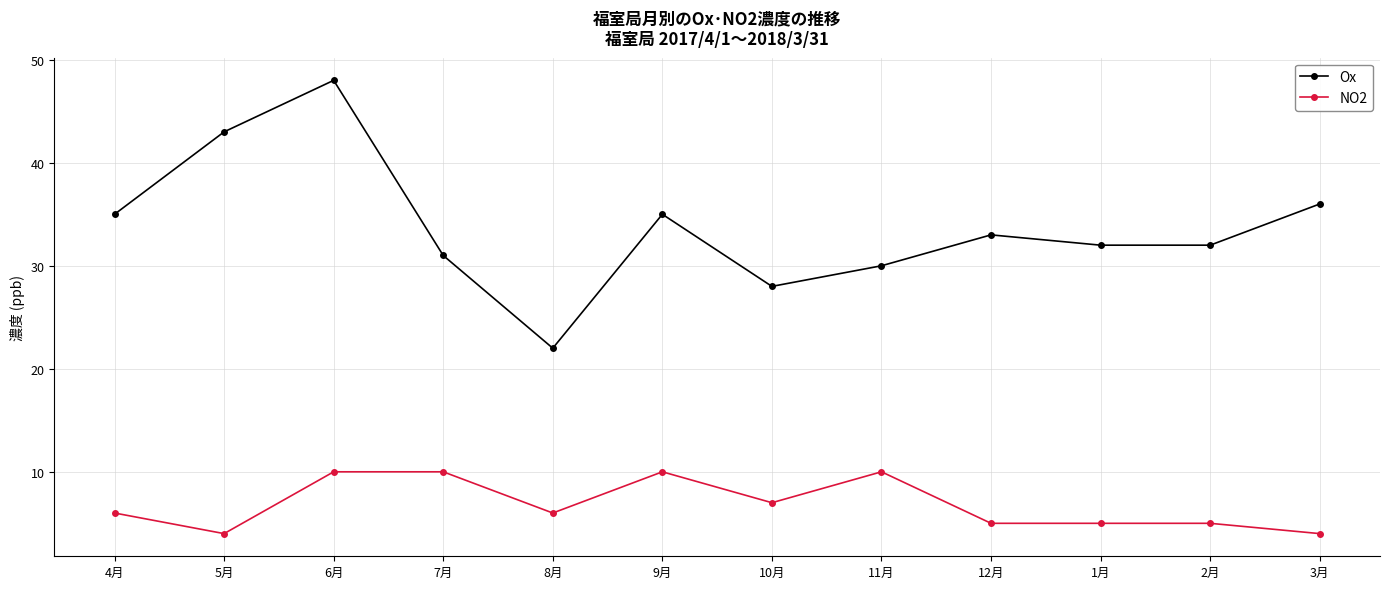

True or false: Ox has a value of 19 at 12月.

False